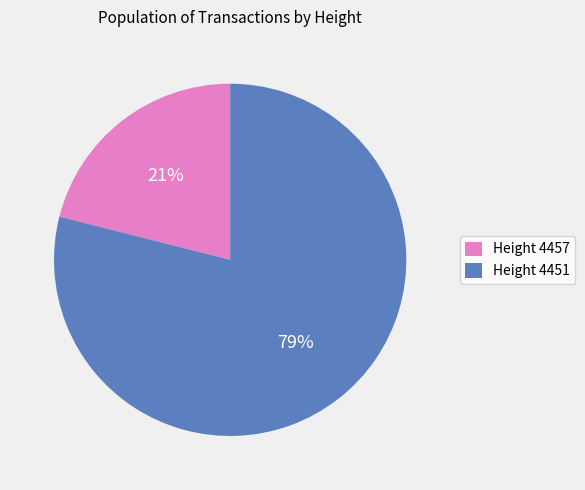

Do Height 4457 and Height 4451 together represent more than half of the pie?

Yes